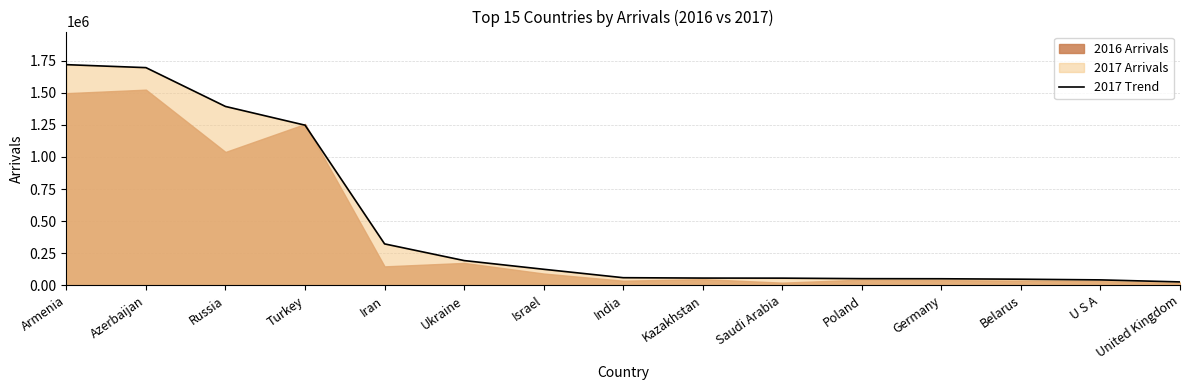

What is the greatest value displayed?

1718243